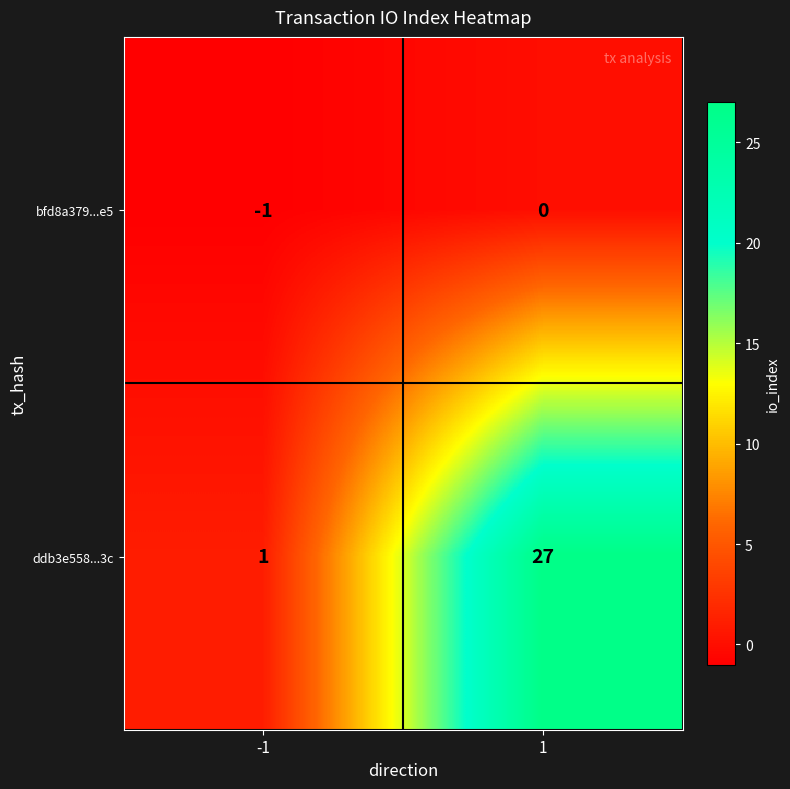

The value of ddb3e558...3c at 1 is 27. True or false?

True